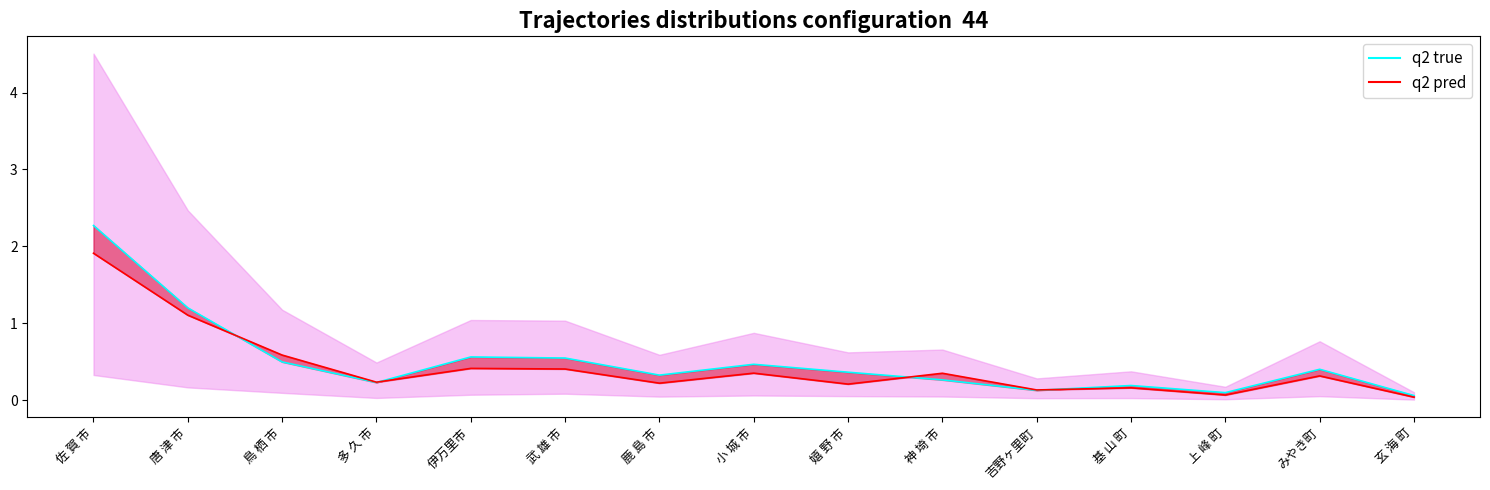

Where is q2 pred nearest to the value 0?

玄 海 町